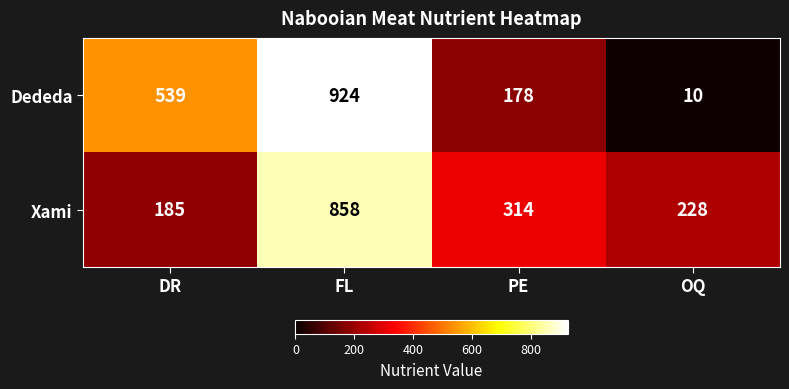

What value does the Xami series have at FL, to the nearest 100?

900